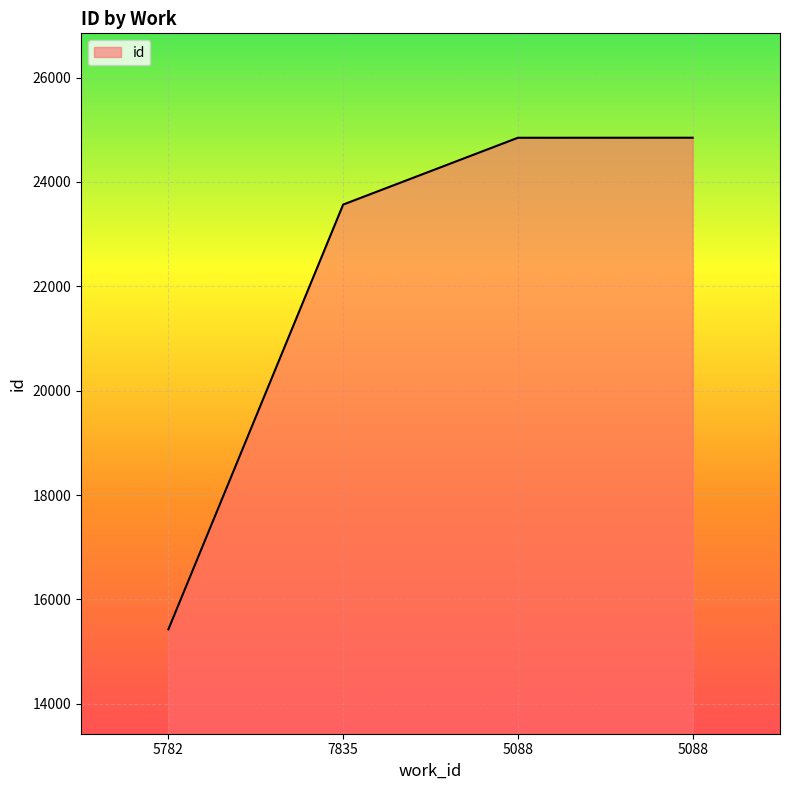

Where is the data nearest to the value 20138?

7835